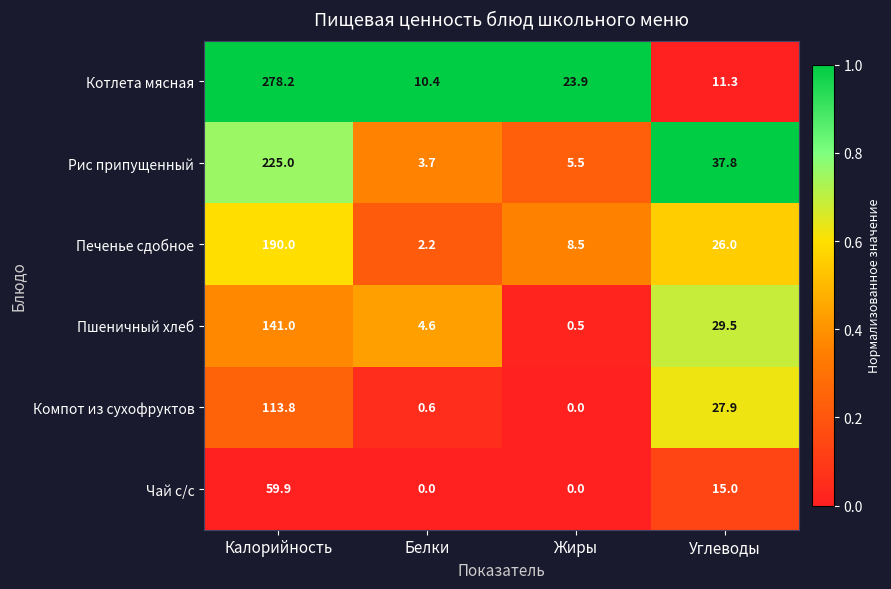

Reading right to left, transcribe all the data shown in this chart.

Котлета мясная: 11.3	23.9	10.4	278.2
Рис припущенный: 37.8	5.5	3.7	225.0
Печенье сдобное: 26.0	8.5	2.2	190.0
Пшеничный хлеб: 29.5	0.5	4.6	141.0
Компот из сухофруктов: 27.9	0.0	0.6	113.8
Чай с/с: 15.0	0.0	0.0	59.9